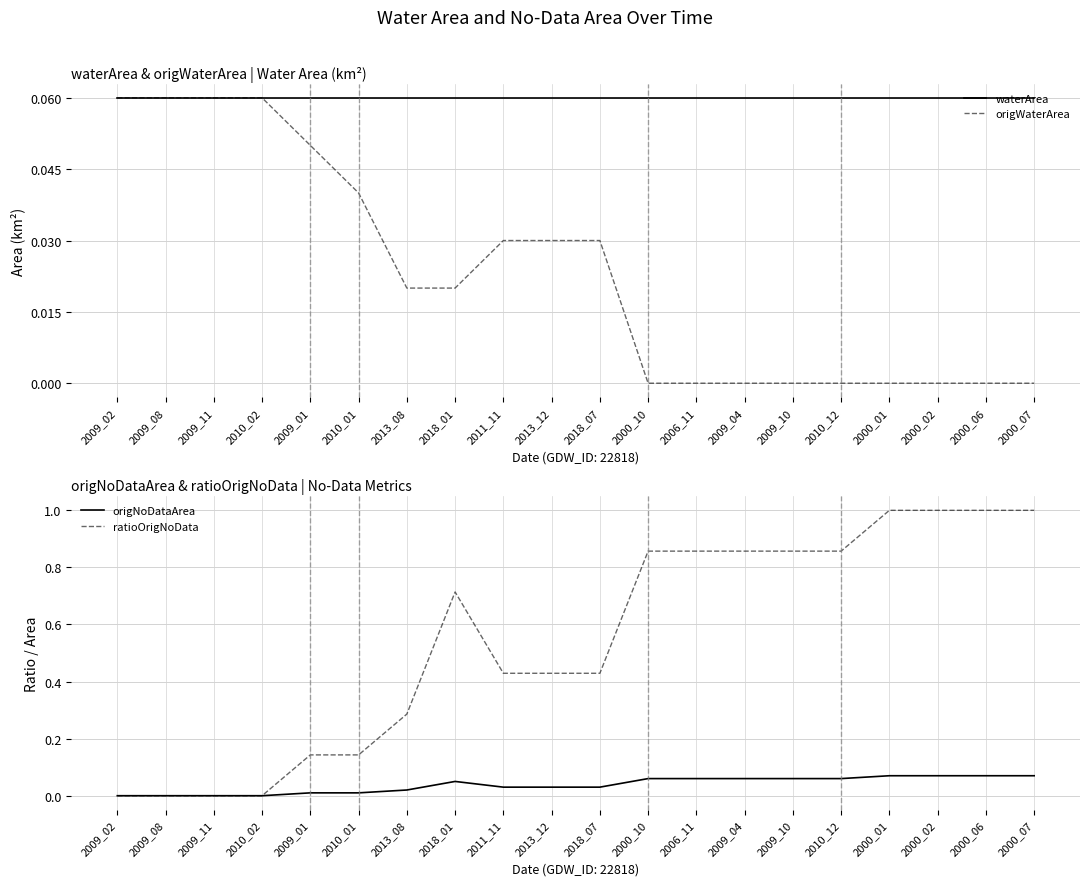

What is the value of the ratioOrigNoData point at the 12th from the left?

0.9